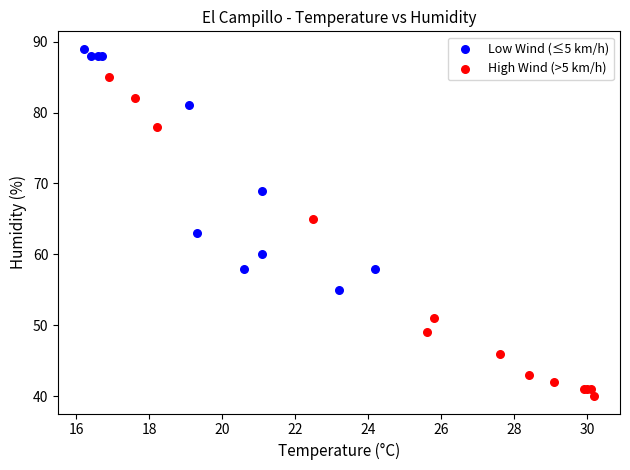

Which series has the largest Y range (max minus min)?

High Wind (>5 km/h)